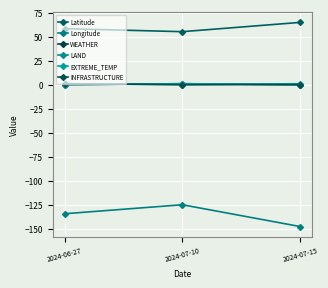

The WEATHER series shows 0.0 at 2024-06-27. True or false?

True